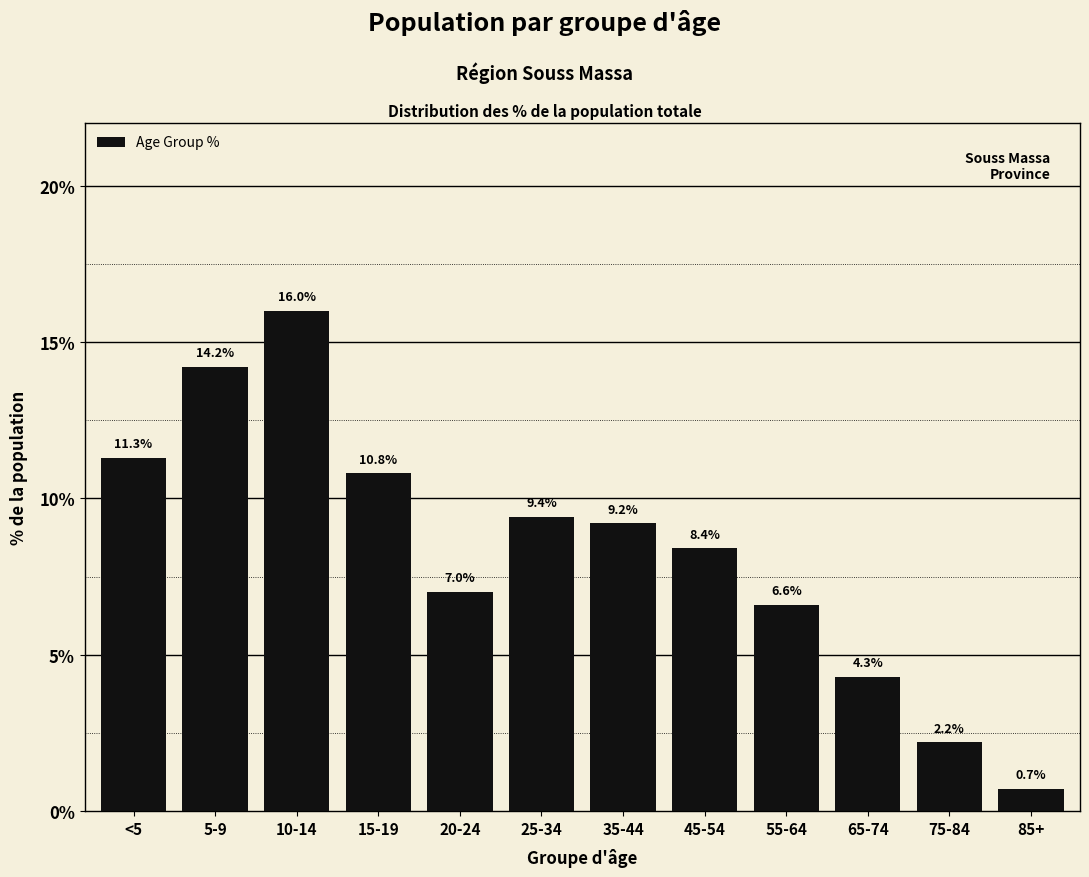

Reading left to right, extract all data points from this chart.

<5=11.3	5-9=14.2	10-14=16.0	15-19=10.8	20-24=7.0	25-34=9.4	35-44=9.2	45-54=8.4	55-64=6.6	65-74=4.3	75-84=2.2	85+=0.7